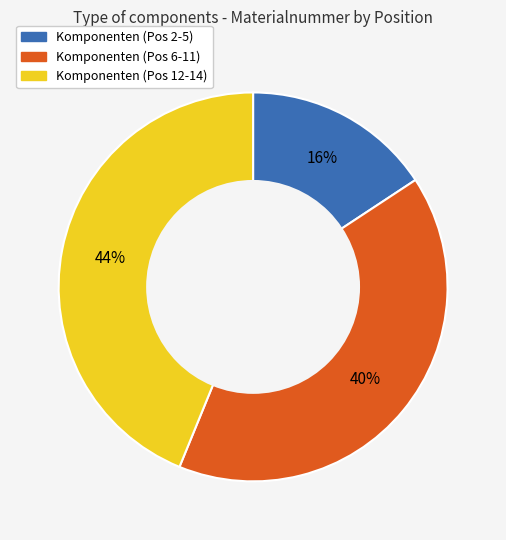

To the nearest percent, what is the average slice percentage?

33%